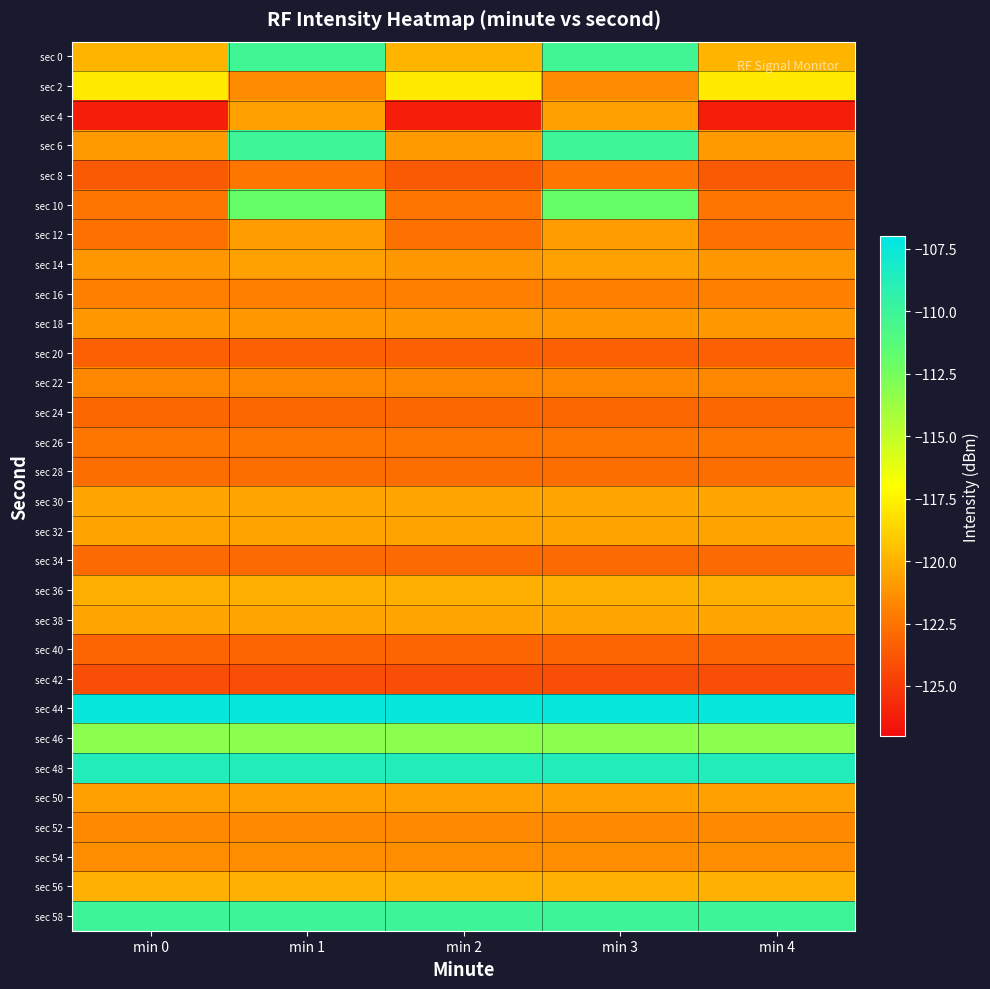

Reading left to right, extract all data points from this chart.

sec 0: min 0=-119.9	min 1=-110.2	min 2=-119.9	min 3=-110.2	min 4=-119.9
sec 2: min 0=-117.8	min 1=-121.5	min 2=-117.8	min 3=-121.5	min 4=-117.8
sec 4: min 0=-126.2	min 1=-120.7	min 2=-126.2	min 3=-120.7	min 4=-126.2
sec 6: min 0=-120.9	min 1=-110.1	min 2=-120.9	min 3=-110.1	min 4=-120.9
sec 8: min 0=-123.6	min 1=-122.4	min 2=-123.6	min 3=-122.4	min 4=-123.6
sec 10: min 0=-122.4	min 1=-112.0	min 2=-122.4	min 3=-112.0	min 4=-122.4
sec 12: min 0=-122.6	min 1=-120.8	min 2=-122.6	min 3=-120.8	min 4=-122.6
sec 14: min 0=-121.1	min 1=-120.6	min 2=-121.1	min 3=-120.6	min 4=-121.1
sec 16: min 0=-122.0	min 1=-122.0	min 2=-122.0	min 3=-122.0	min 4=-122.0
sec 18: min 0=-121.0	min 1=-121.0	min 2=-121.0	min 3=-121.0	min 4=-121.0
sec 20: min 0=-123.3	min 1=-123.3	min 2=-123.3	min 3=-123.3	min 4=-123.3
sec 22: min 0=-121.7	min 1=-121.7	min 2=-121.7	min 3=-121.7	min 4=-121.7
sec 24: min 0=-123.0	min 1=-123.0	min 2=-123.0	min 3=-123.0	min 4=-123.0
sec 26: min 0=-122.4	min 1=-122.4	min 2=-122.4	min 3=-122.4	min 4=-122.4
sec 28: min 0=-122.7	min 1=-122.7	min 2=-122.7	min 3=-122.7	min 4=-122.7
sec 30: min 0=-120.4	min 1=-120.4	min 2=-120.4	min 3=-120.4	min 4=-120.4
sec 32: min 0=-120.6	min 1=-120.6	min 2=-120.6	min 3=-120.6	min 4=-120.6
sec 34: min 0=-122.8	min 1=-122.8	min 2=-122.8	min 3=-122.8	min 4=-122.8
sec 36: min 0=-120.1	min 1=-120.1	min 2=-120.1	min 3=-120.1	min 4=-120.1
sec 38: min 0=-120.5	min 1=-120.5	min 2=-120.5	min 3=-120.5	min 4=-120.5
sec 40: min 0=-123.1	min 1=-123.1	min 2=-123.1	min 3=-123.1	min 4=-123.1
sec 42: min 0=-124.1	min 1=-124.1	min 2=-124.1	min 3=-124.1	min 4=-124.1
sec 44: min 0=-107.4	min 1=-107.4	min 2=-107.4	min 3=-107.4	min 4=-107.4
sec 46: min 0=-113.2	min 1=-113.2	min 2=-113.2	min 3=-113.2	min 4=-113.2
sec 48: min 0=-108.6	min 1=-108.6	min 2=-108.6	min 3=-108.6	min 4=-108.6
sec 50: min 0=-120.7	min 1=-120.7	min 2=-120.7	min 3=-120.7	min 4=-120.7
sec 52: min 0=-121.6	min 1=-121.6	min 2=-121.6	min 3=-121.6	min 4=-121.6
sec 54: min 0=-121.4	min 1=-121.4	min 2=-121.4	min 3=-121.4	min 4=-121.4
sec 56: min 0=-120.1	min 1=-120.1	min 2=-120.1	min 3=-120.1	min 4=-120.1
sec 58: min 0=-110.0	min 1=-110.0	min 2=-110.0	min 3=-110.0	min 4=-110.0